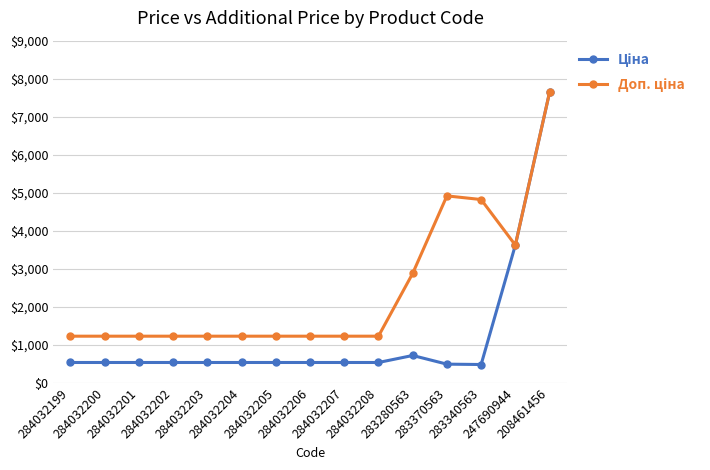

What is the minimum value shown in the chart?

482.1